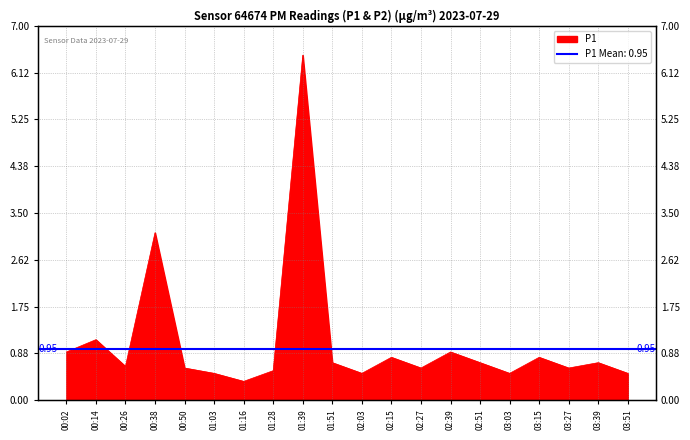

Between 00:38 and 01:03, which is larger?

00:38